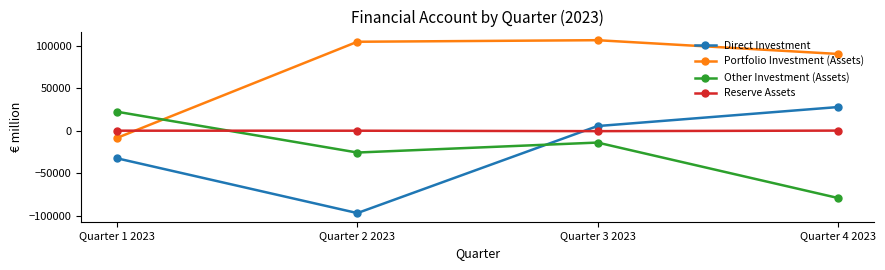

The value of Other Investment (Assets) at Quarter 3 2023 is -13987. True or false?

True